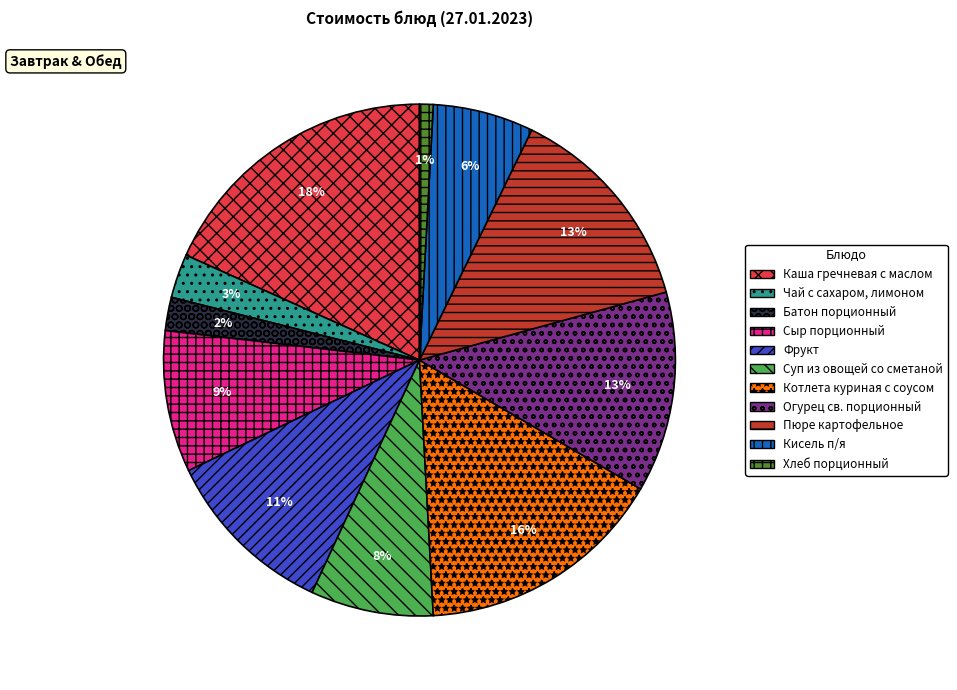

Combined, do Чай с сахаром, лимоном and Пюре картофельное account for over 50%?

No